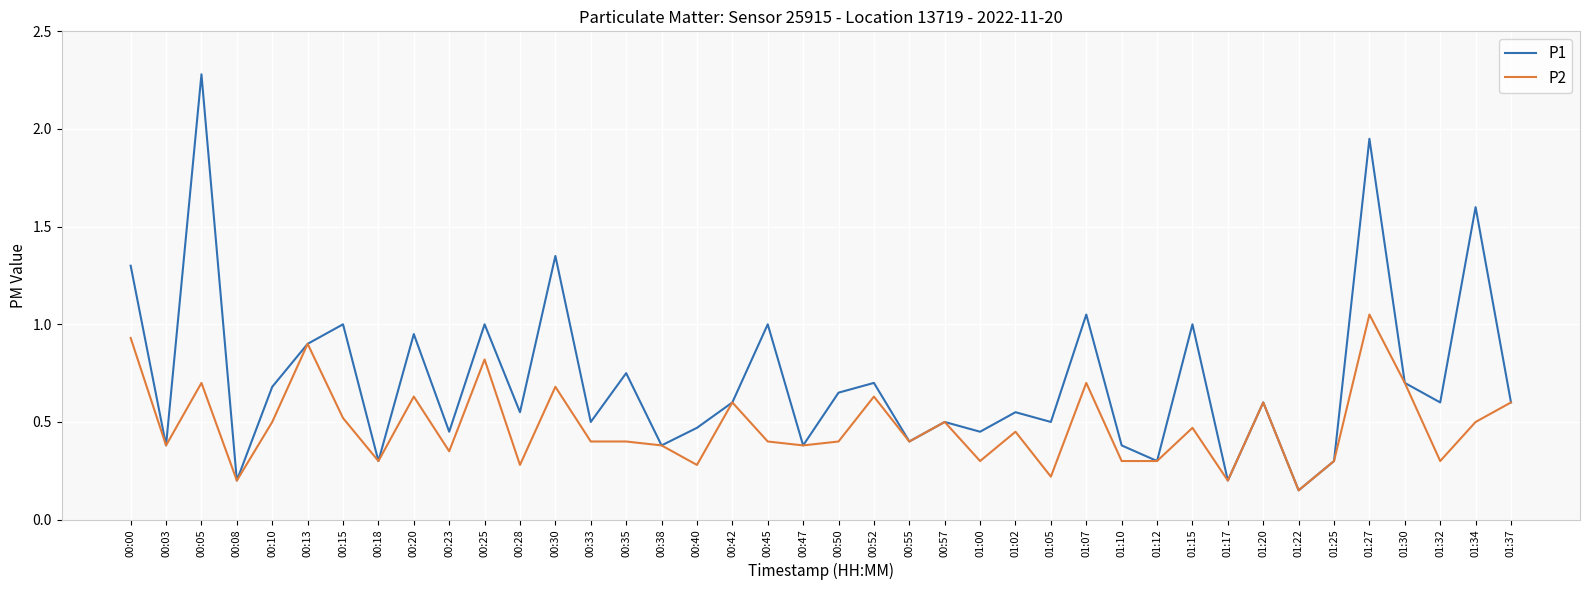

Which category has the lowest value in the P2 series?

01:22